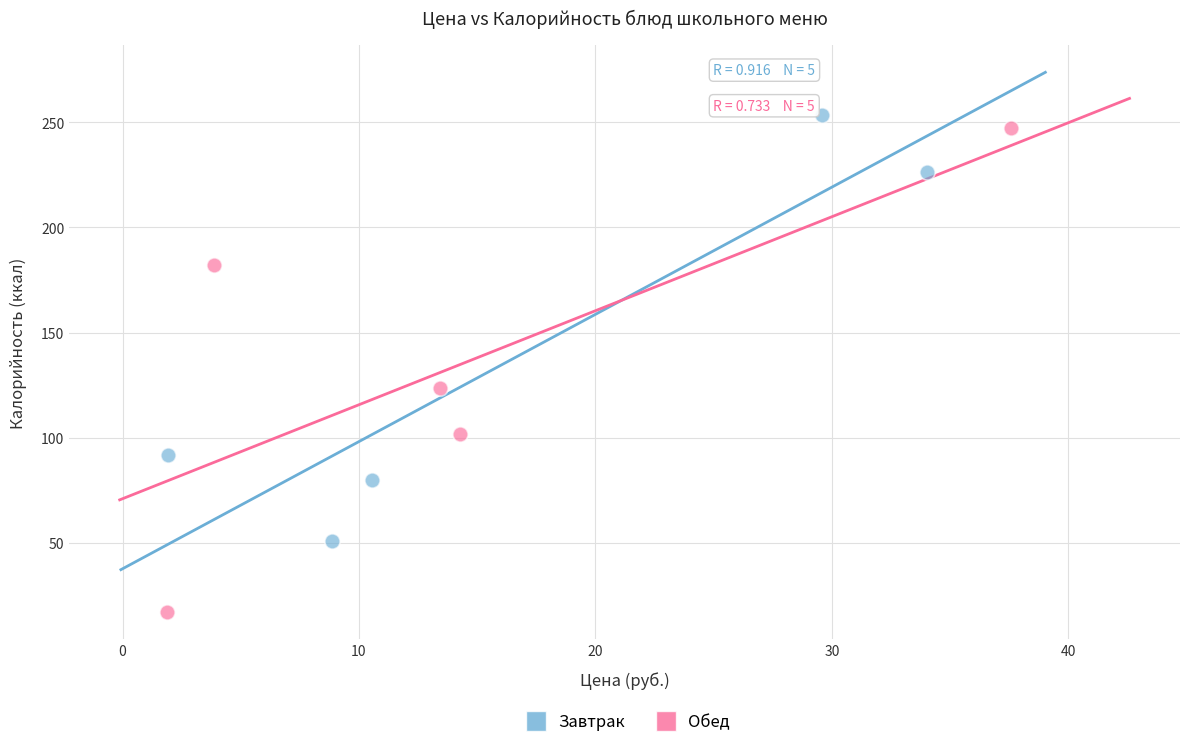

Which series has the largest Y range (max minus min)?

Обед